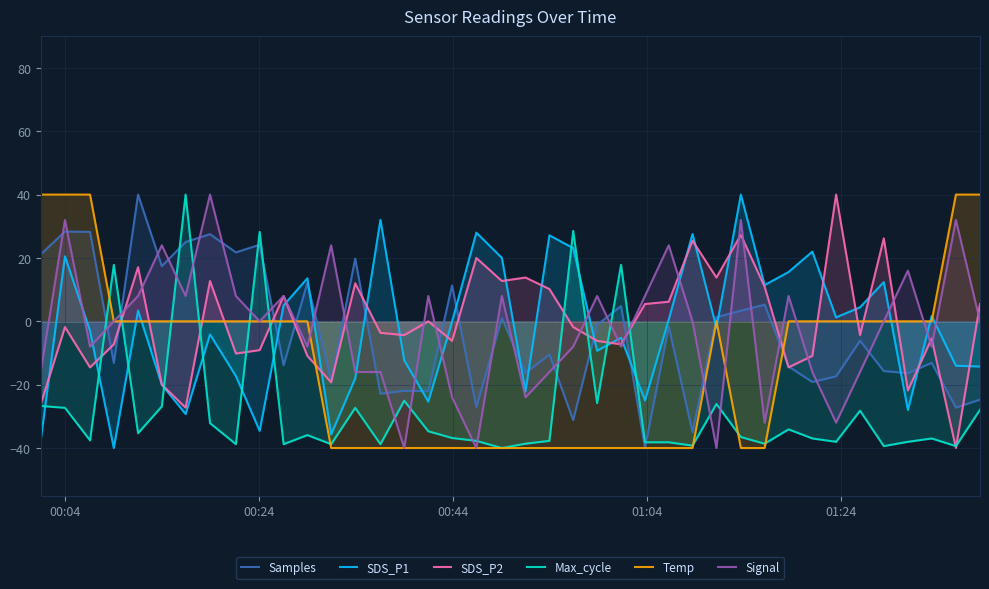

What is the smallest value displayed?

-40.0